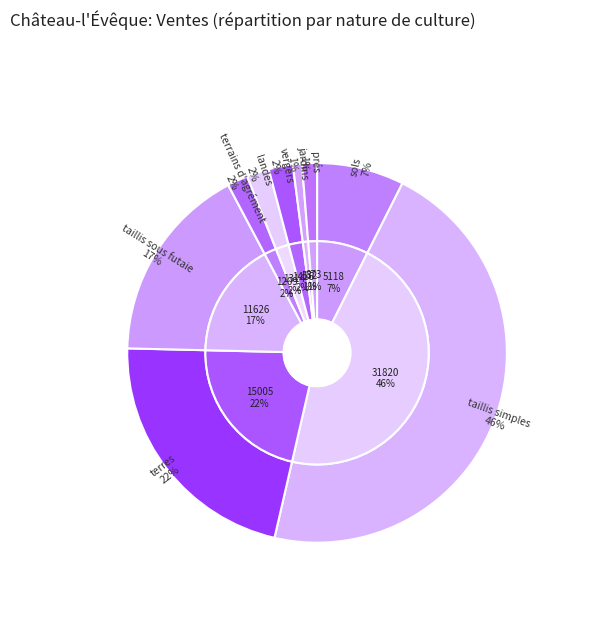

What is the smallest slice in the pie chart?

jardins